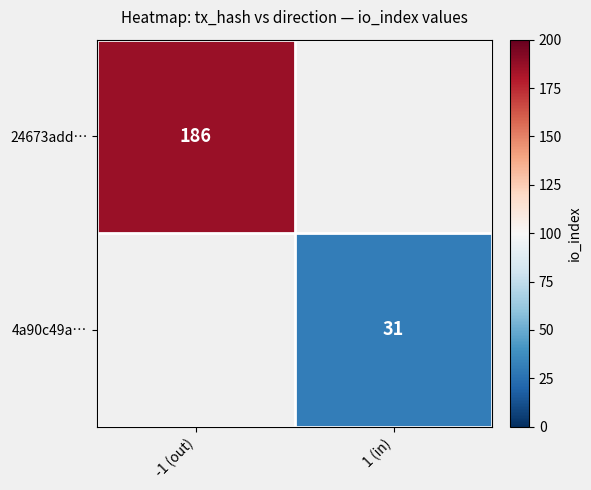

True or false: 24673add… has a value of 186 at -1 (out).

True